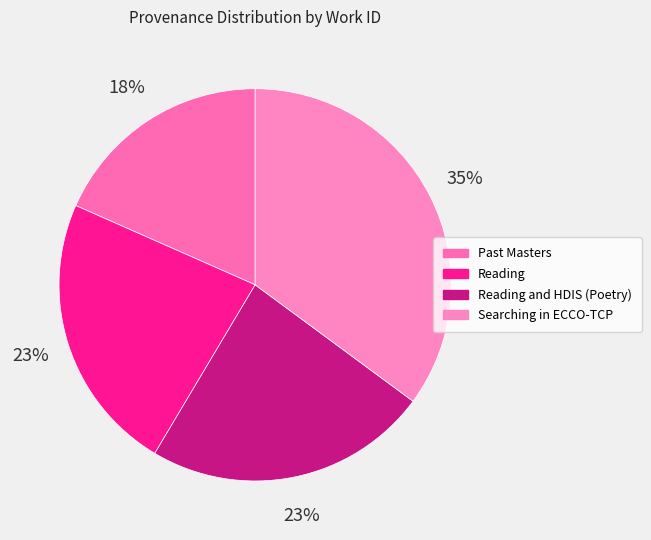

Which slice is the largest?

Searching in ECCO-TCP